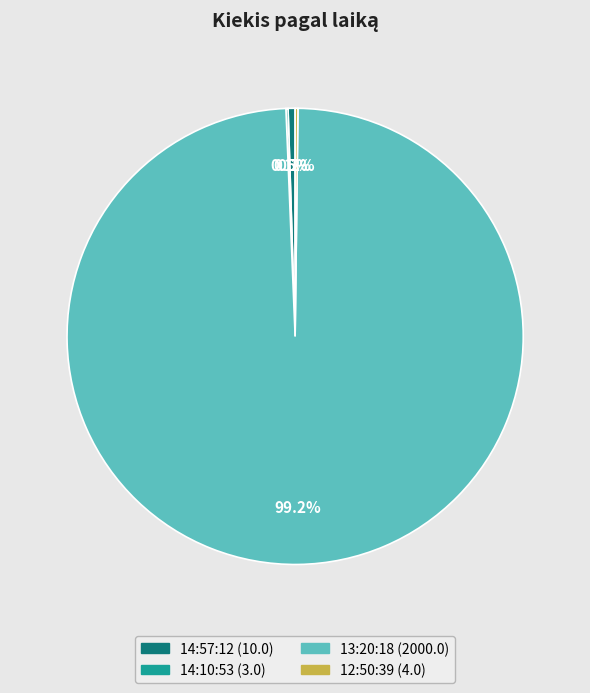

Does any single category account for the majority?

Yes